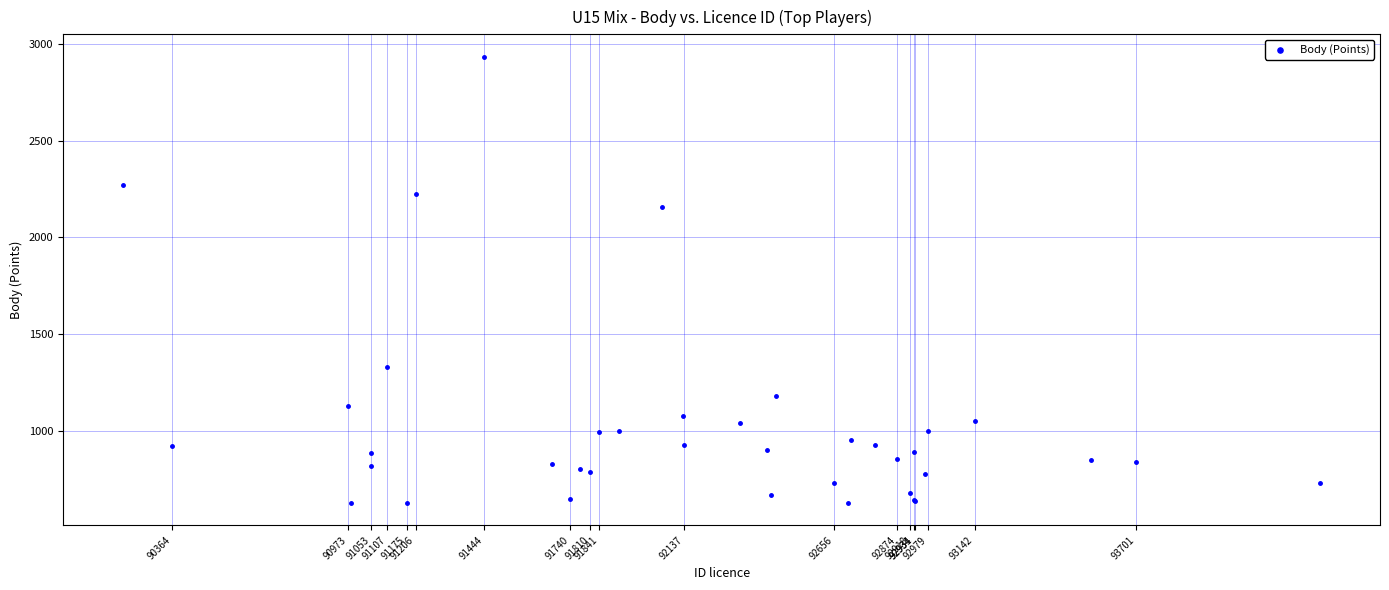

What Y value in the scatter plot is closest to 1780?

2160